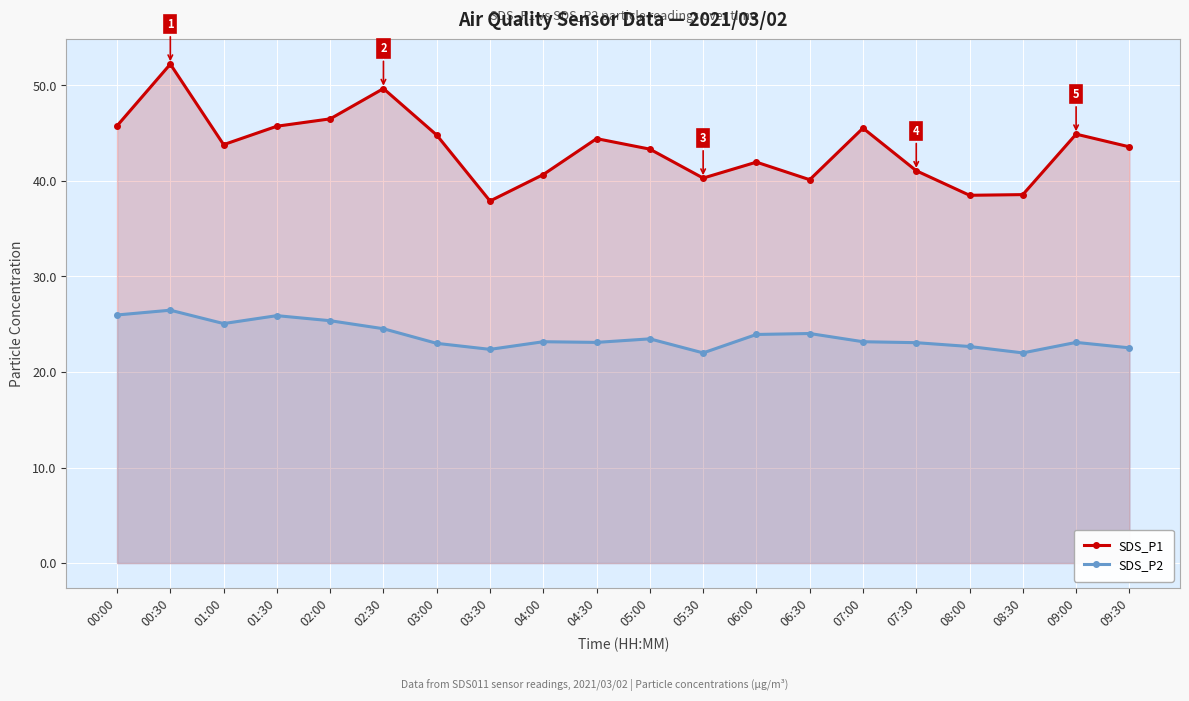

Rank the series at 02:30 from lowest to highest value.

SDS_P2, SDS_P1